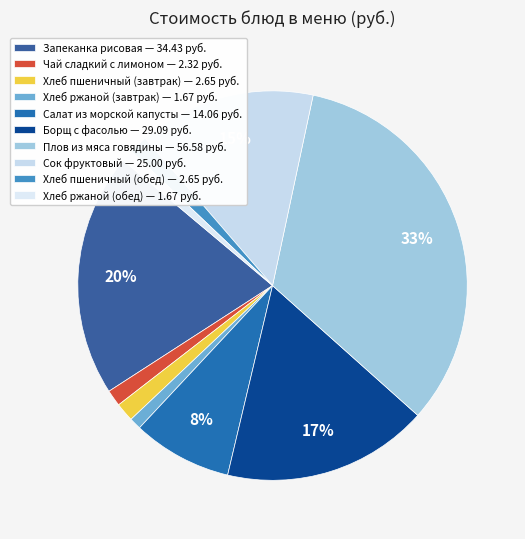

Count the number of slices in the pie.

10